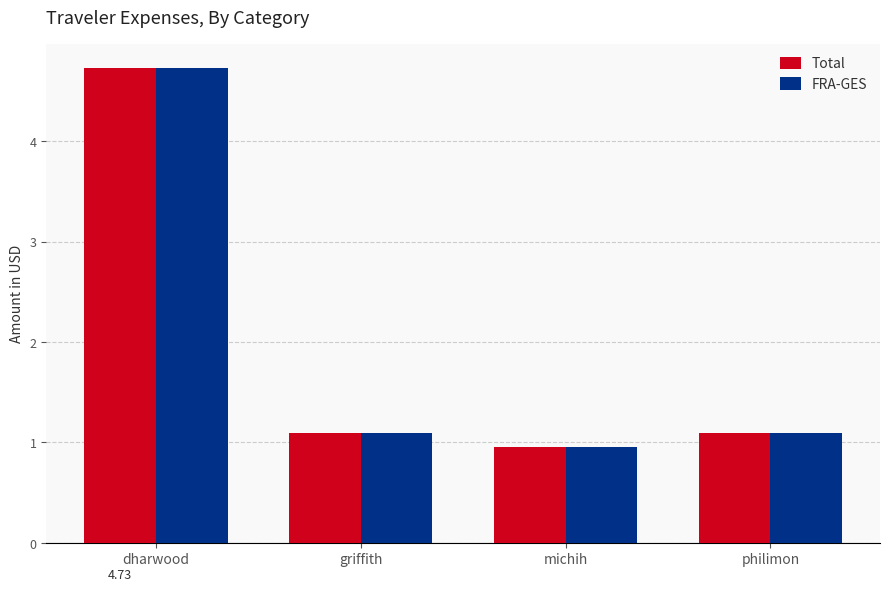

How many groups of bars are there?

4